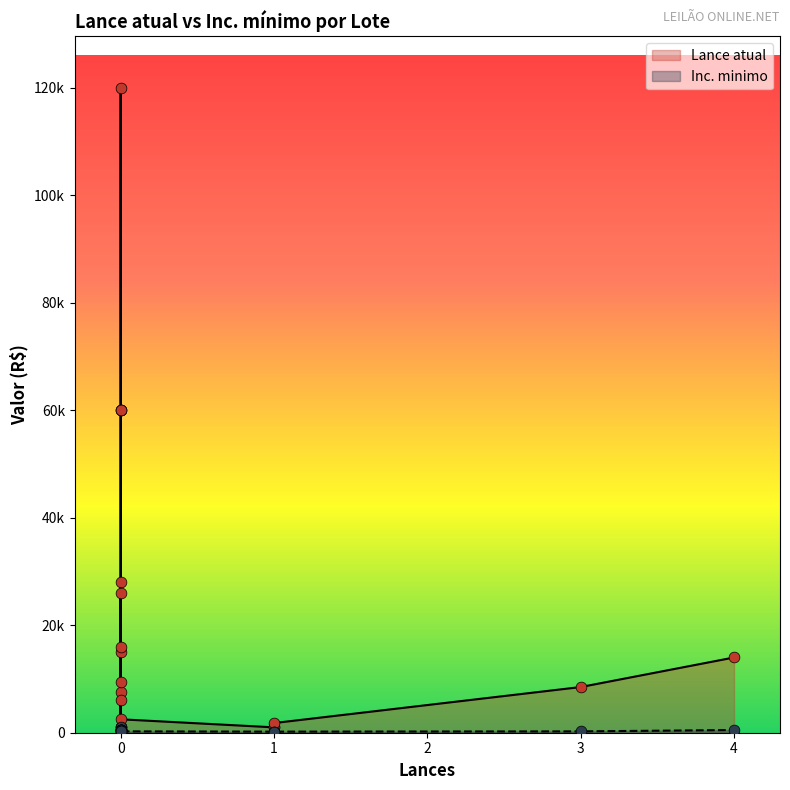

Is the value of Inc. minimo at 17 greater than the value of Lance atual at 12?

No